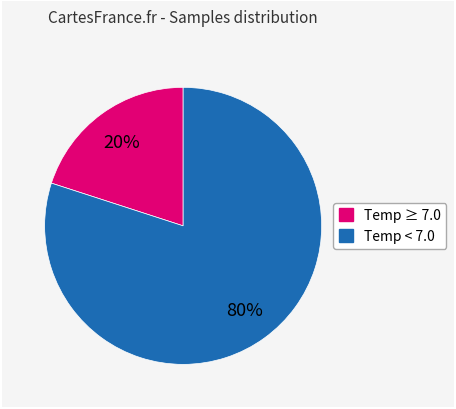

Count the number of slices in the pie.

2